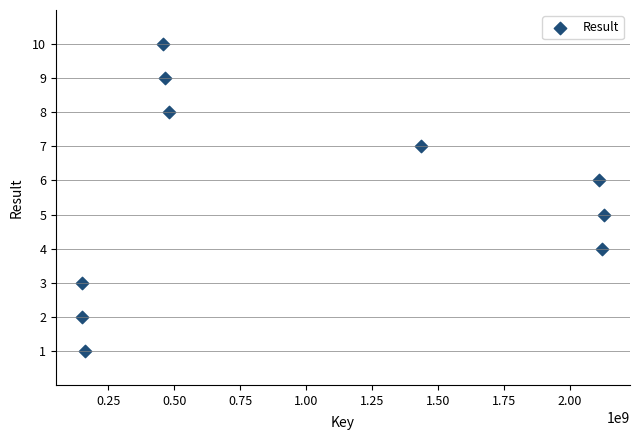

What is the range of Y values (max minus min)?

9